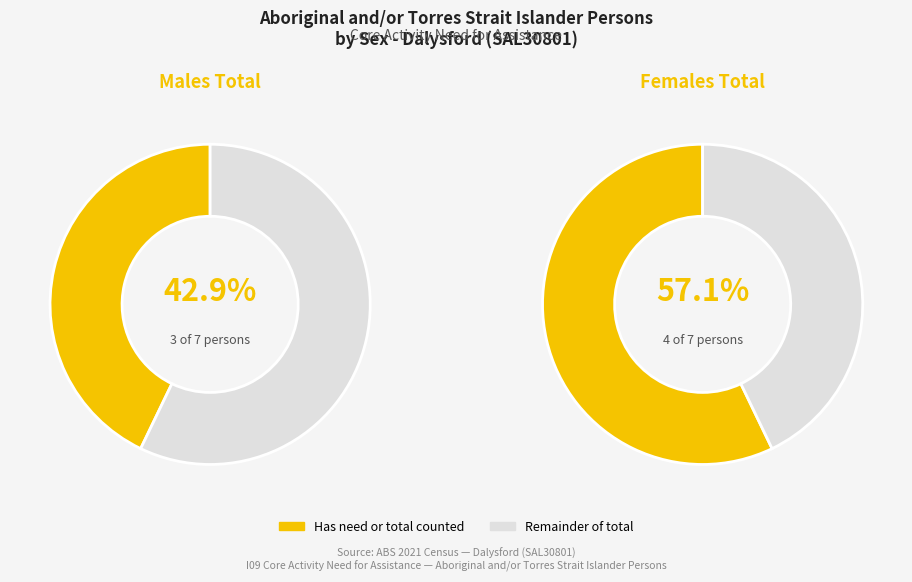

Is there a majority slice in this chart?

Yes